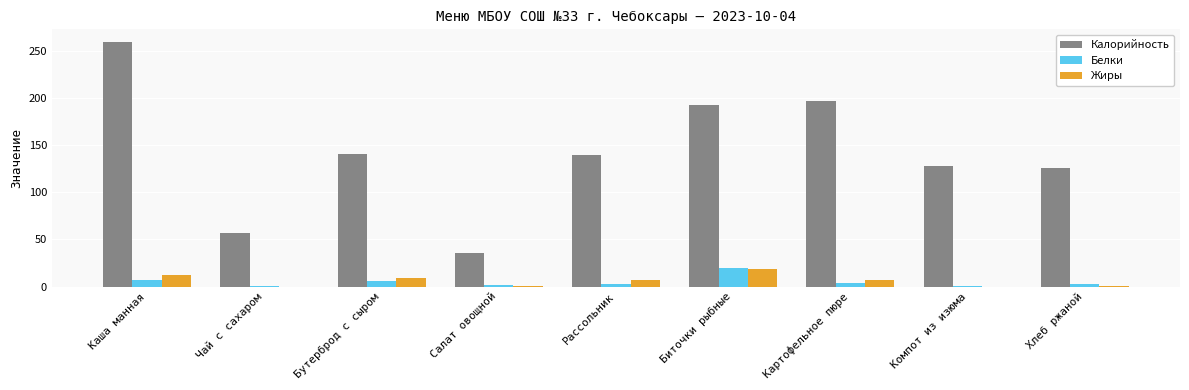

Which label corresponds to the largest value in the chart?

Каша манная